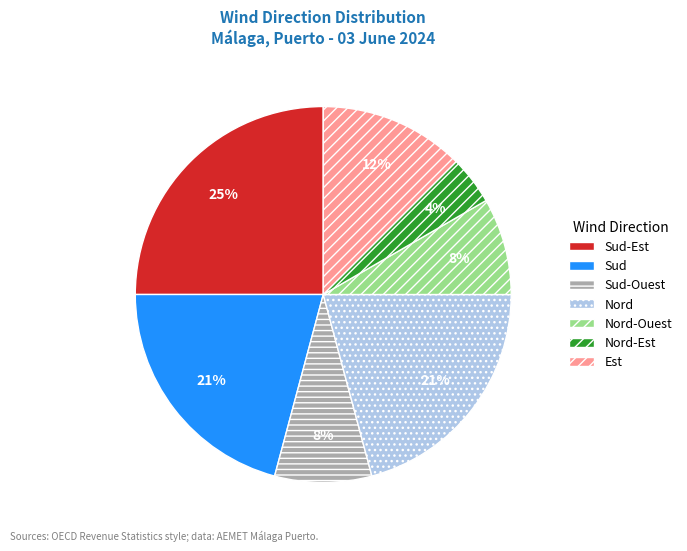

To the nearest percent, what is the difference between the largest and smallest slice percentages?

21%